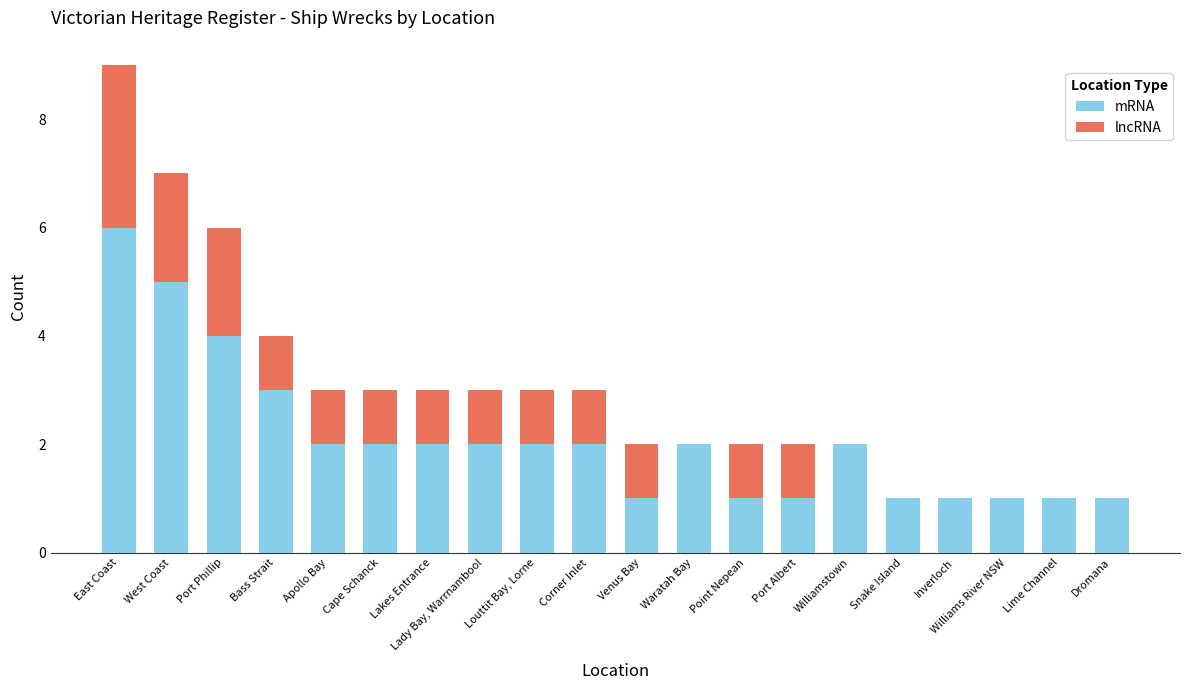

At which category is the sum across all series the highest?

East Coast